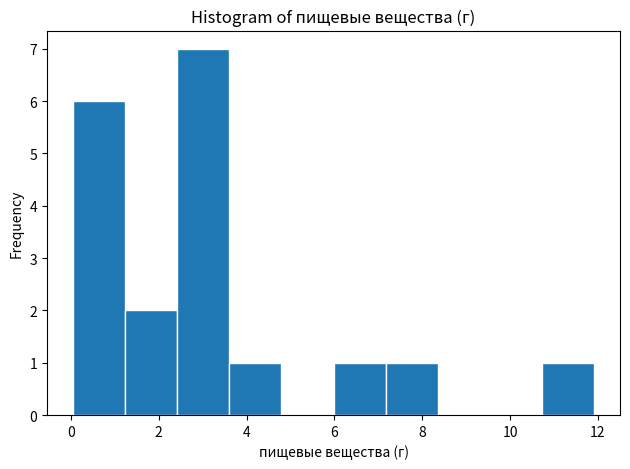

How tall is the bar that spans 6.0 to 7.2 on the x-axis? Neither the bar edges nor the heights are printed on the chart, so give them approximately, as read against the axes.

1